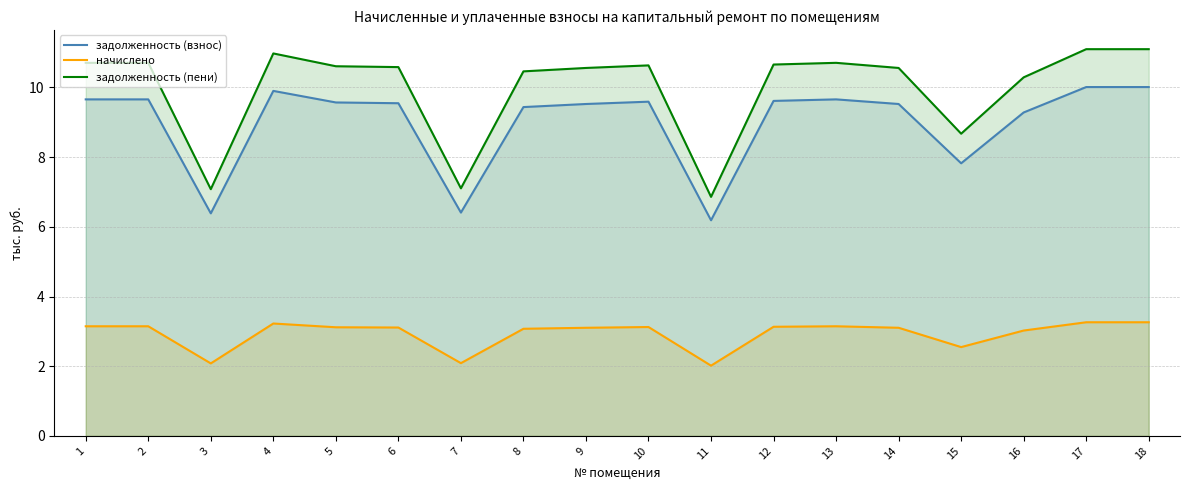

True or false: начислено and задолженность (взнос) intersect in this chart.

False